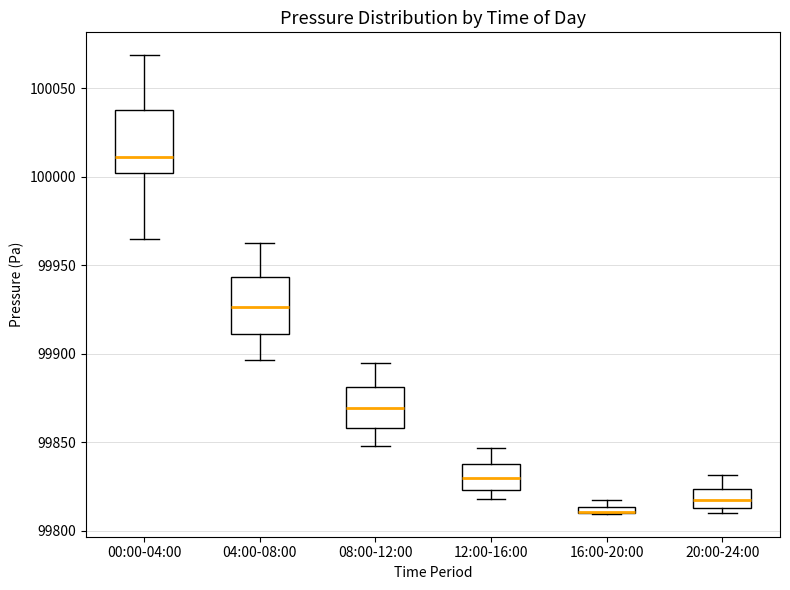

Where is the lower edge of the box for 16:00-20:00 on the y-axis? The values are not printed on the chart, so give them approximately, as read against the axis.

99810